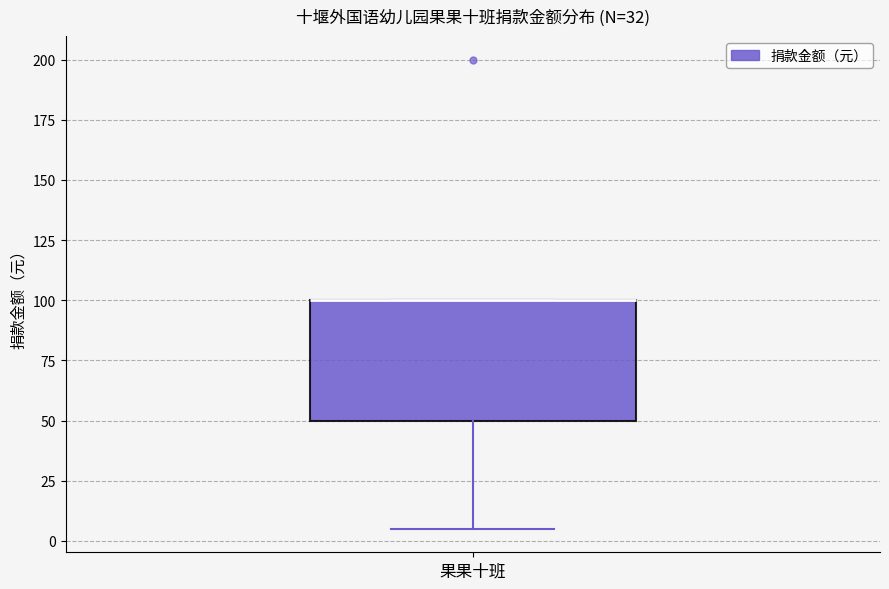

Transcribe this box plot: give where the median line is, the range the box spans, and where the two whiskers end, as read against the y-axis. The values are not printed on the chart, so give them approximately, as read against the axis.

median 100 (drawn on the box's upper edge), box 50 to 100, whiskers 5 to 100